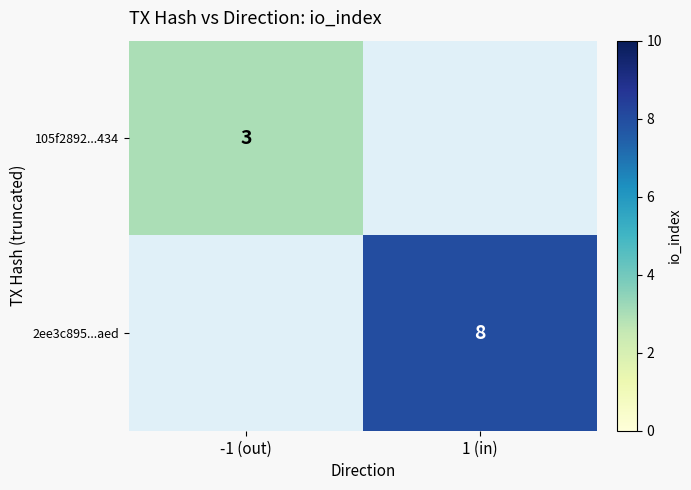

Is it true that 2ee3c895...aed equals 8 at 1 (in)?

True